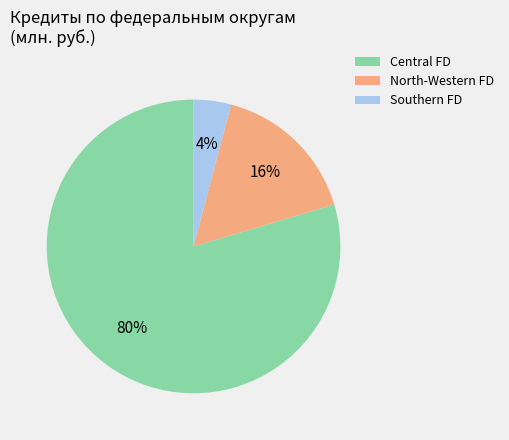

Which has a higher value, Central FD or Southern FD?

Central FD